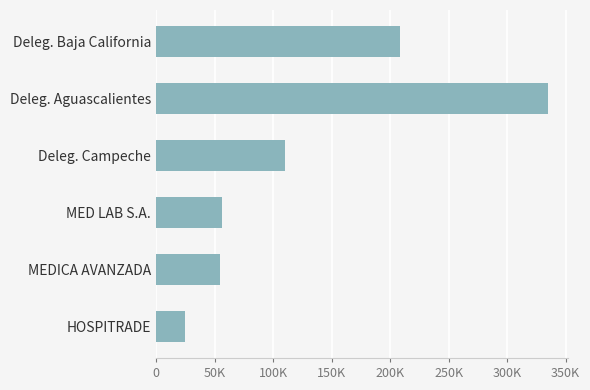

What is the greatest value displayed?

334926.3